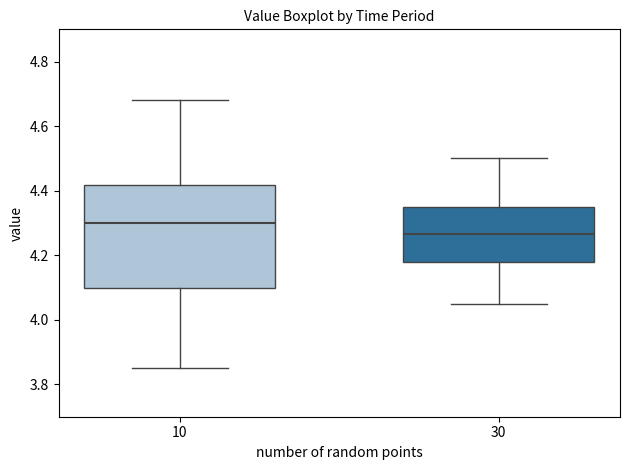

Where does the upper whisker of the box at x = 10 end on the y-axis? The values are not printed on the chart, so give them approximately, as read against the axis.

4.68